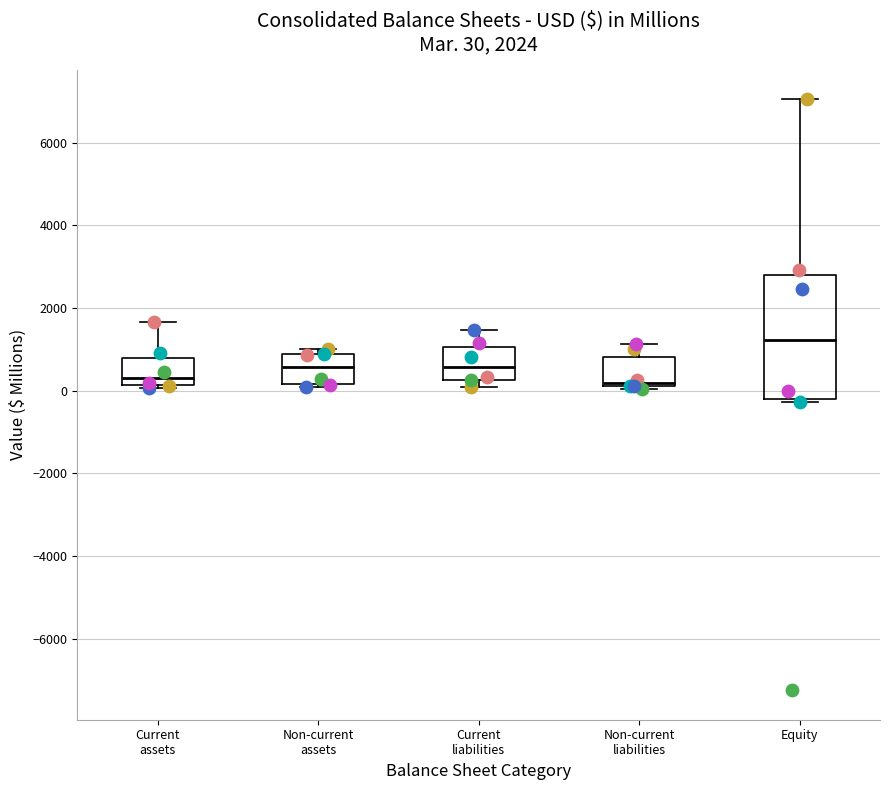

Which box is the tallest, from its lower edge to its upper edge?

Equity